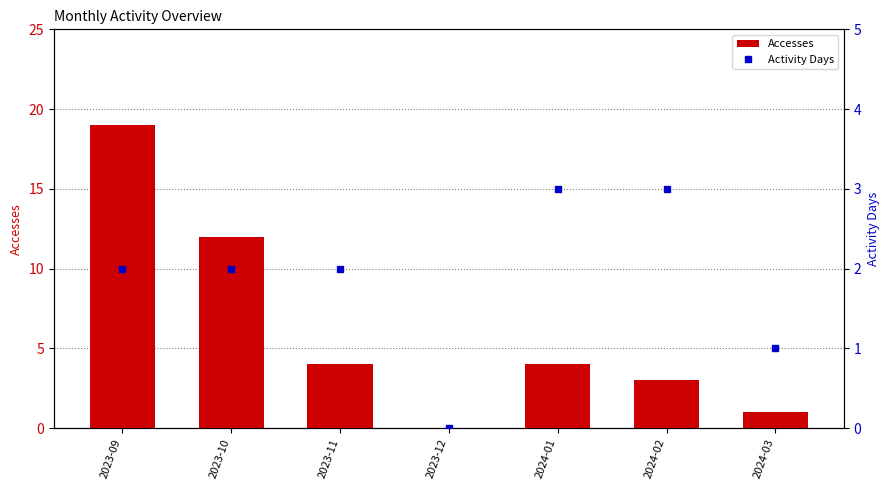

Is it true that Accesses equals 0 at 2024-03?

False